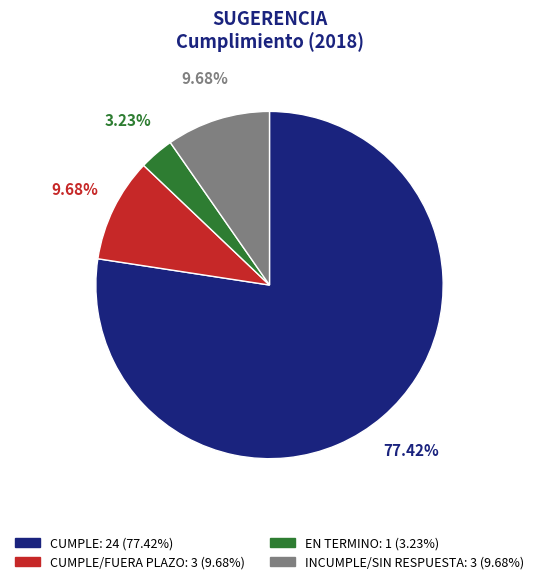

Is there any slice that represents more than half of the pie?

Yes